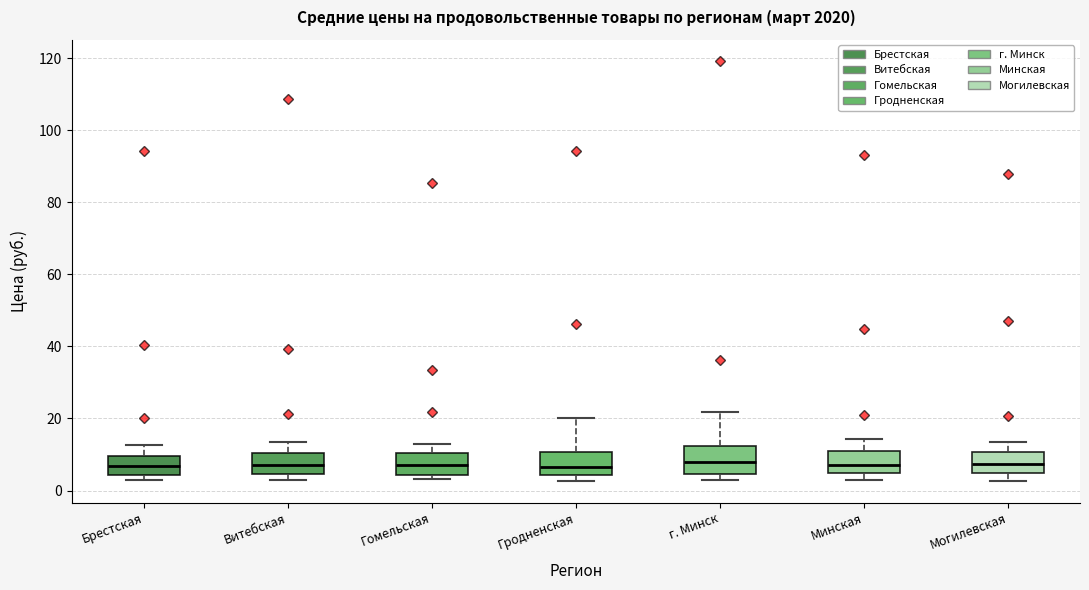

Reading left to right, read every box against the y-axis: the position of its median line, the range the box covers, and the ends of its whiskers. The values are not printed on the chart, so give them approximately, as read against the axis.

Брестская: median 6, box 4 to 10, whiskers 4 (just below the box's lower edge) to 12
Витебская: median 8, box 4 to 10, whiskers 2 to 14
Гомельская: median 8, box 4 to 10, whiskers 4 (just below the box's lower edge) to 12
Гродненская: median 6, box 4 to 10, whiskers 2 to 20
г. Минск: median 8, box 4 to 12, whiskers 2 to 22
Минская: median 8, box 4 to 10, whiskers 2 to 14
Могилевская: median 8, box 4 to 10, whiskers 2 to 14